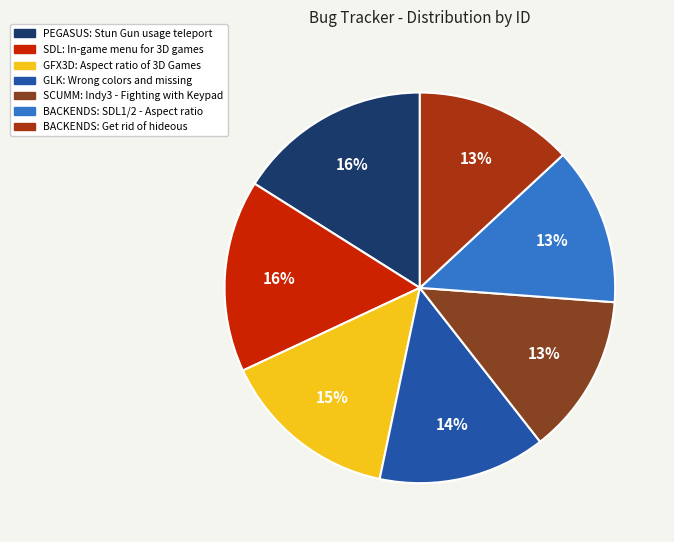

Does PEGASUS: Stun Gun usage teleport account for over 50% of the chart?

No